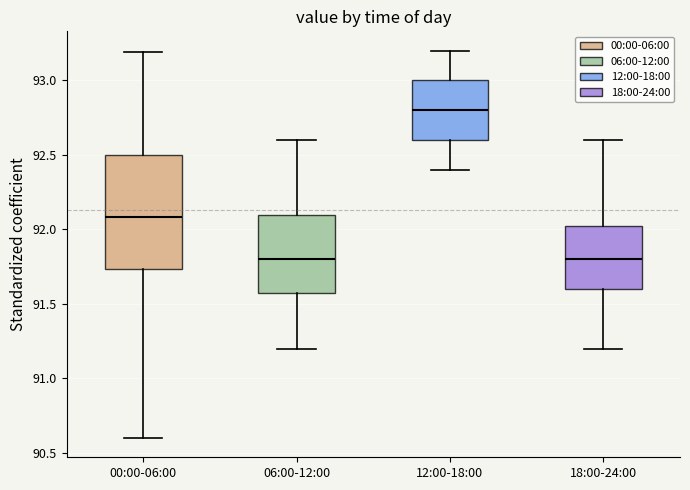

Reading left to right, transcribe this box plot: for each box, give where its median line is, the range the box spans, and where its two whiskers end, as read against the y-axis. The values are not printed on the chart, so give them approximately, as read against the axis.

00:00-06:00: median 92.10, box 91.75 to 92.50, whiskers 90.60 to 93.20
06:00-12:00: median 91.80, box 91.60 to 92.10, whiskers 91.20 to 92.60
12:00-18:00: median 92.80, box 92.60 to 93.00, whiskers 92.40 to 93.20
18:00-24:00: median 91.80, box 91.60 to 92.05, whiskers 91.20 to 92.60